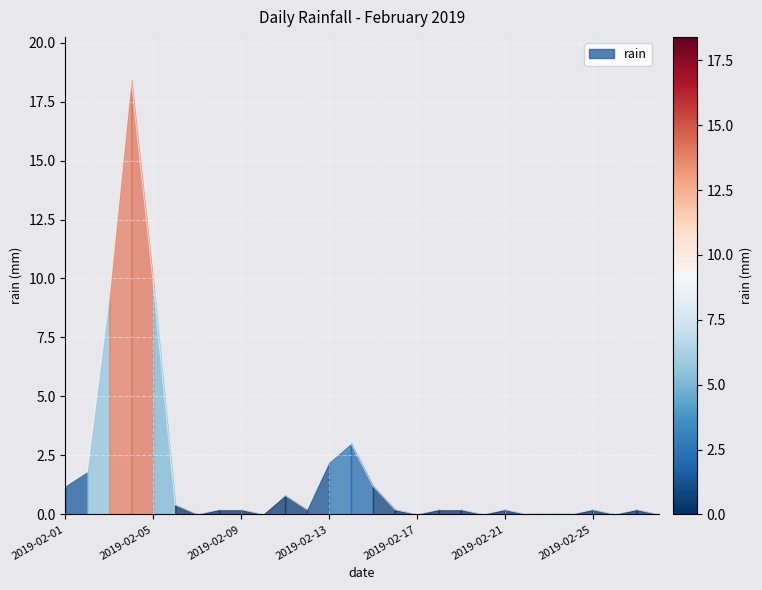

At which label is the value closest to 9?

2019-02-03